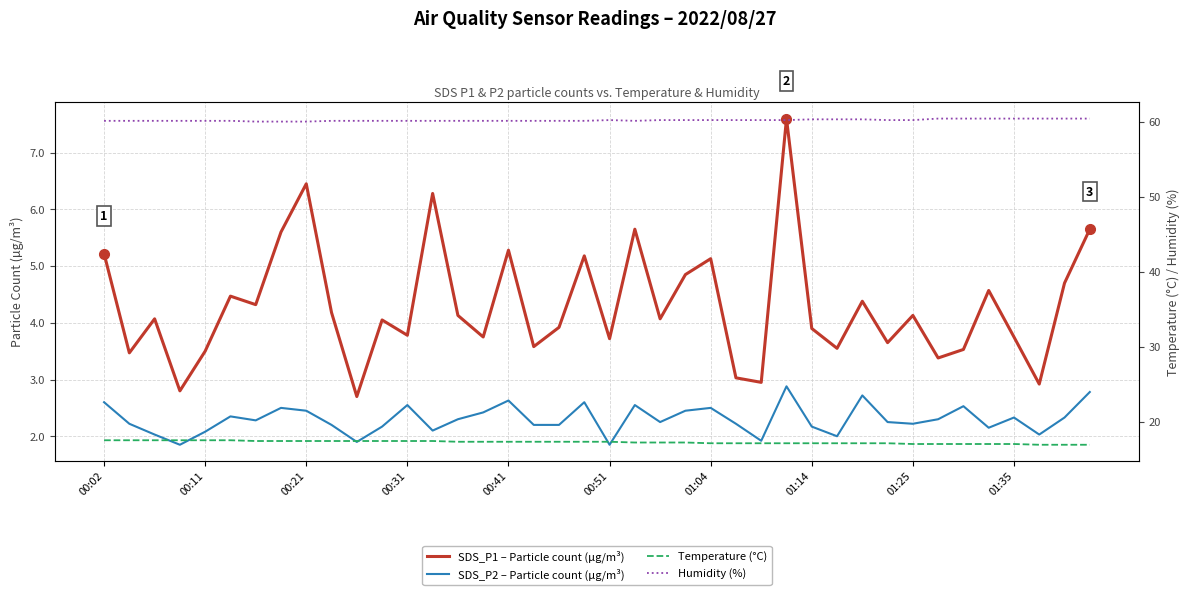

What is the greatest value displayed?

60.4